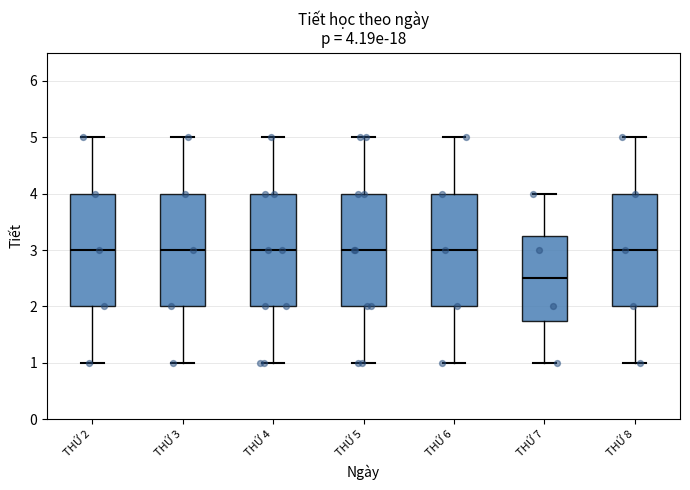

Which box's median line is the lowest?

THỨ 7